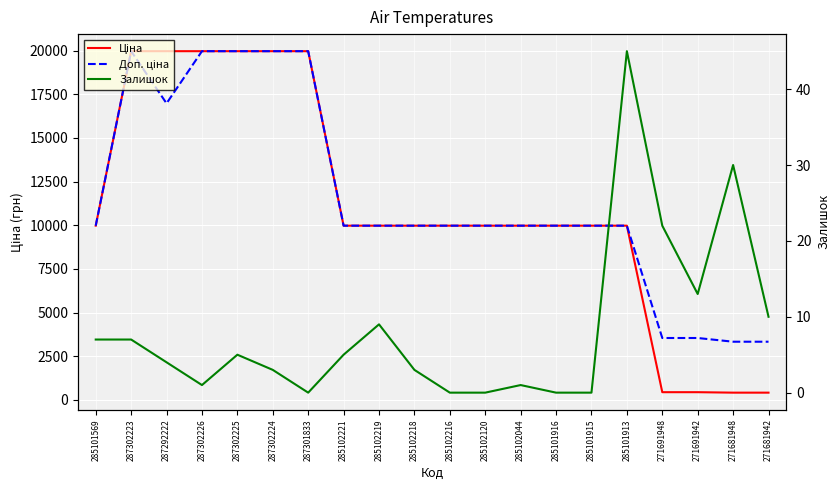

What is the average value of the Залишок series?

8.2